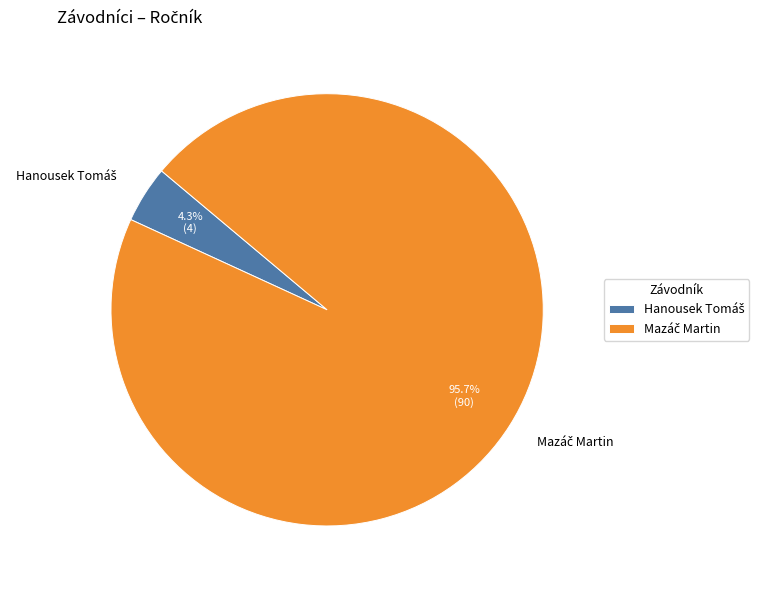

Is there any slice that represents more than half of the pie?

Yes